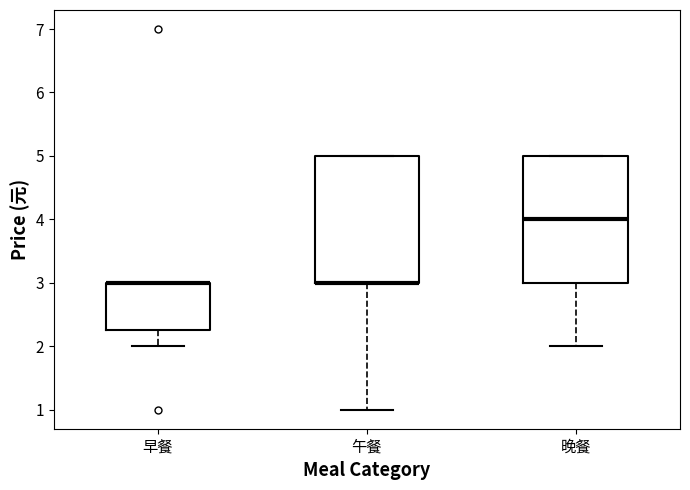

Reading left to right, transcribe this box plot: for each box, give where its median line is, the range the box spans, and where its two whiskers end, as read against the y-axis. The values are not printed on the chart, so give them approximately, as read against the axis.

早餐: median 3.0 (drawn on the box's upper edge), box 2.3 to 3.0, whiskers 2.0 to 3.0
午餐: median 3.0 (drawn on the box's lower edge), box 3.0 to 5.0, whiskers 1.0 to 5.0
晚餐: median 4.0, box 3.0 to 5.0, whiskers 2.0 to 5.0